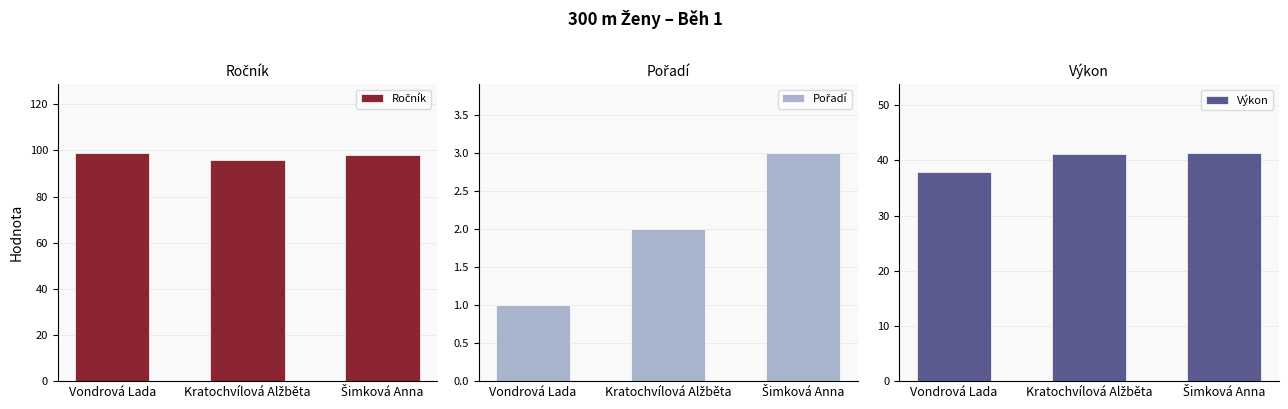

What is the sum of the Pořadí values at Kratochvílová Alžběta and Šimková Anna?

5.0